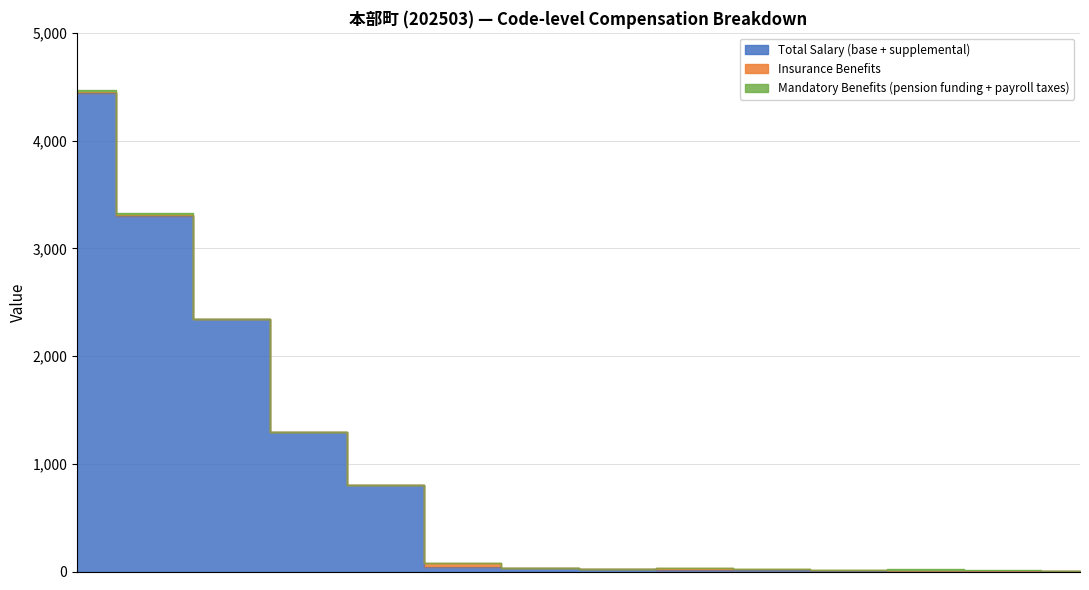

At which category does Insurance Benefits reach its first local valley?

1071007